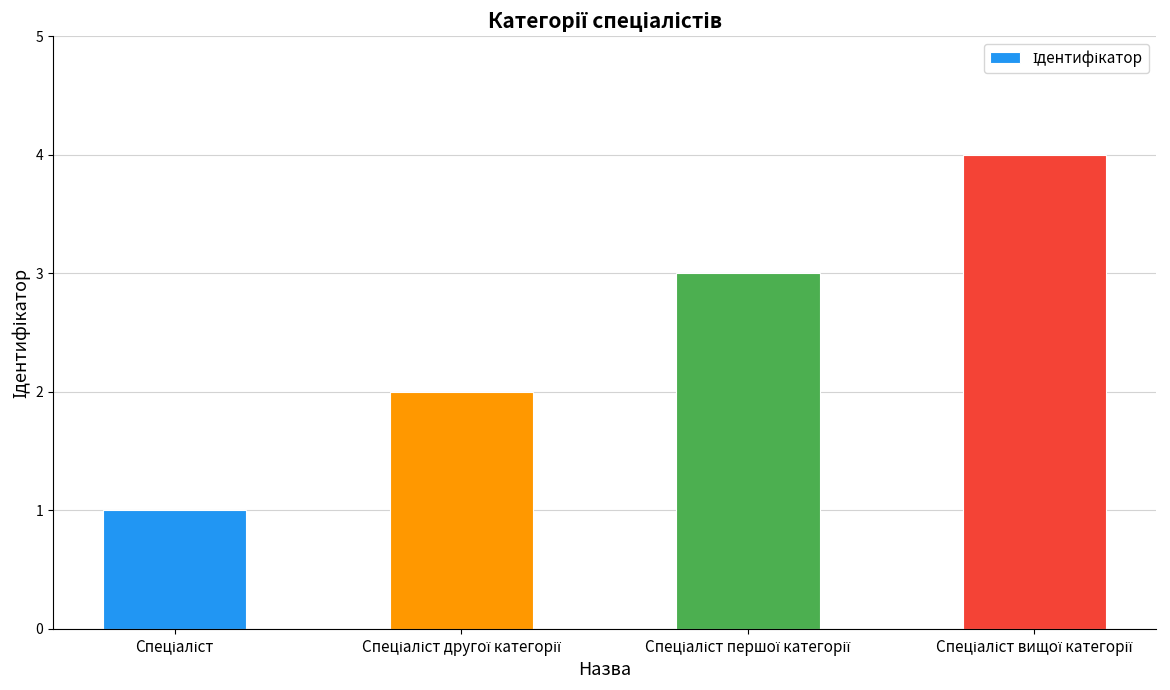

What is the greatest value displayed?

4